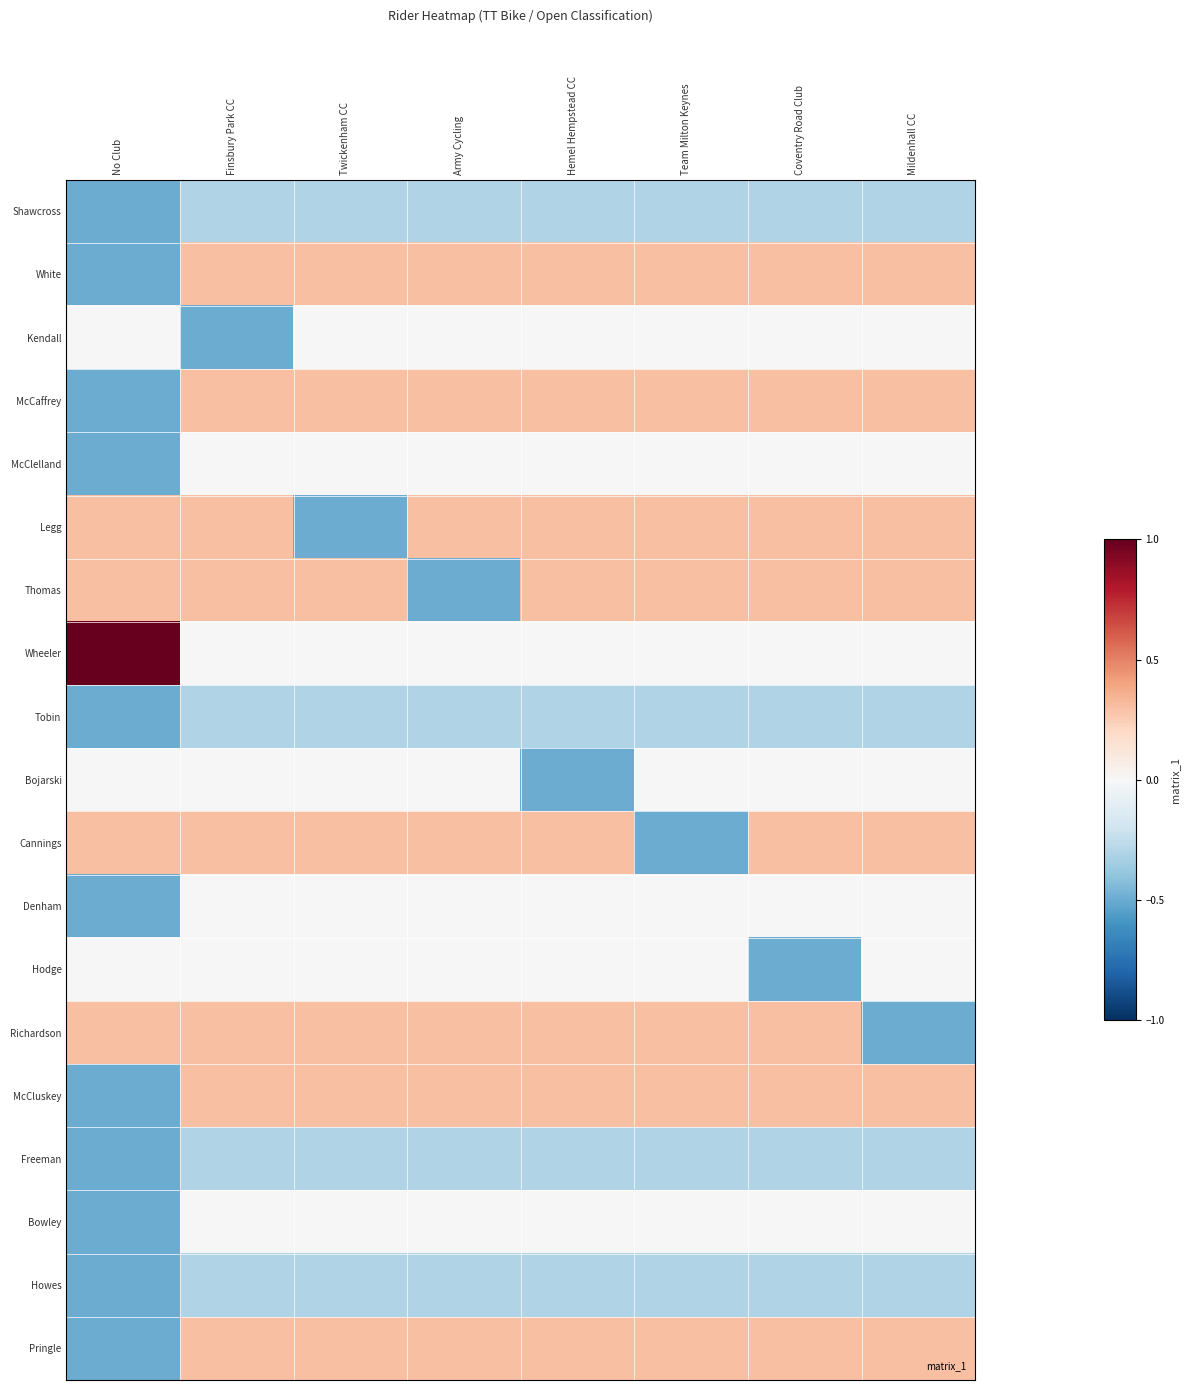

What is the difference between the highest and lowest values at Team Milton Keynes?

0.8